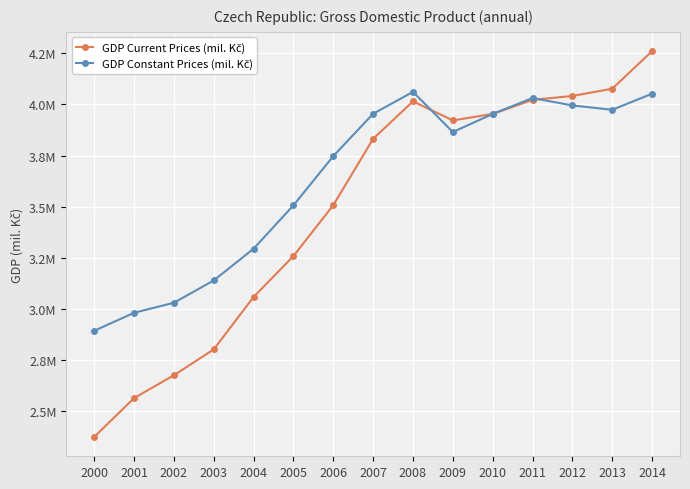

Is this an area chart (filled region under the line)?

No